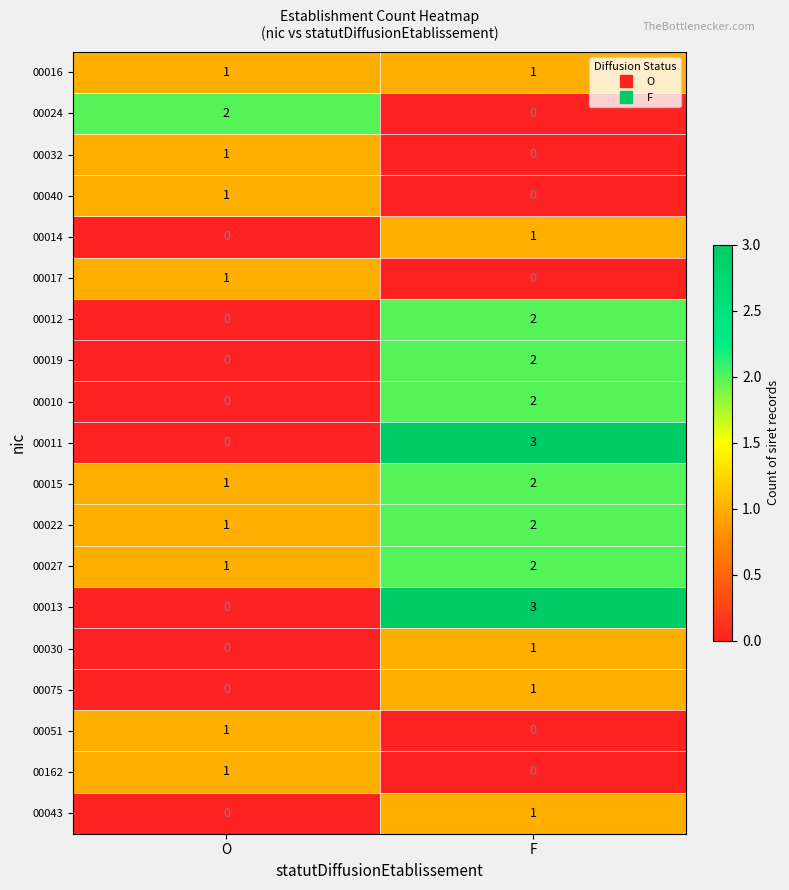

Is it true that 00019 equals 0 at O?

True